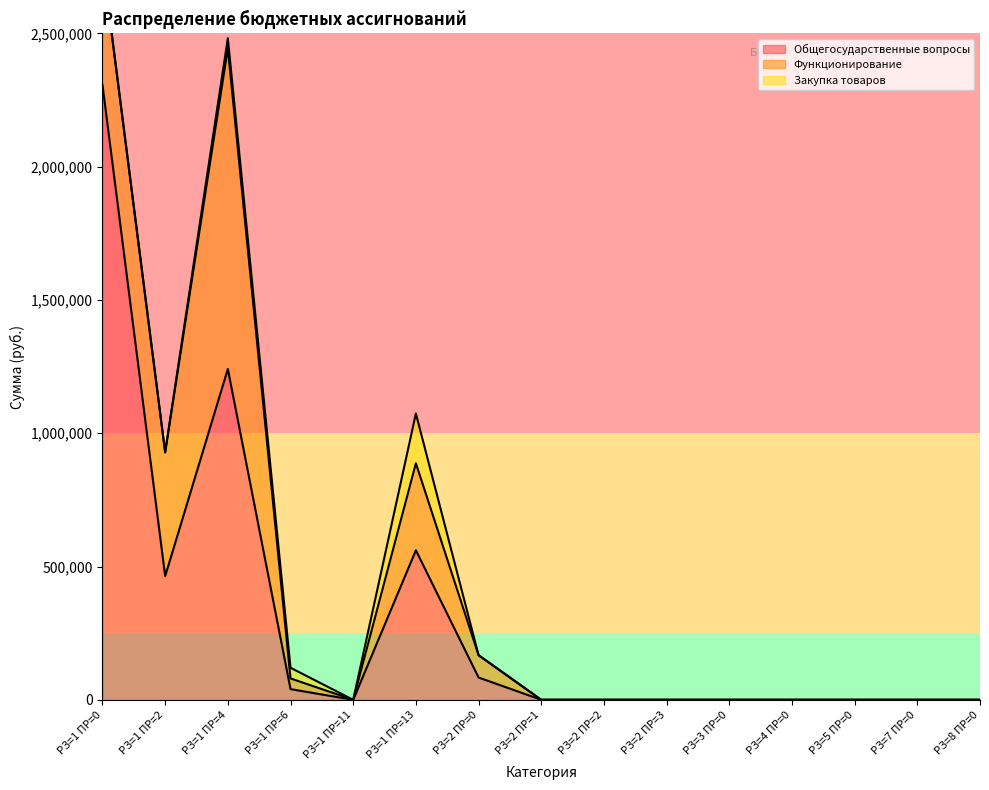

True or false: Закупка товаров and Общегосударственные вопросы intersect in this chart.

False